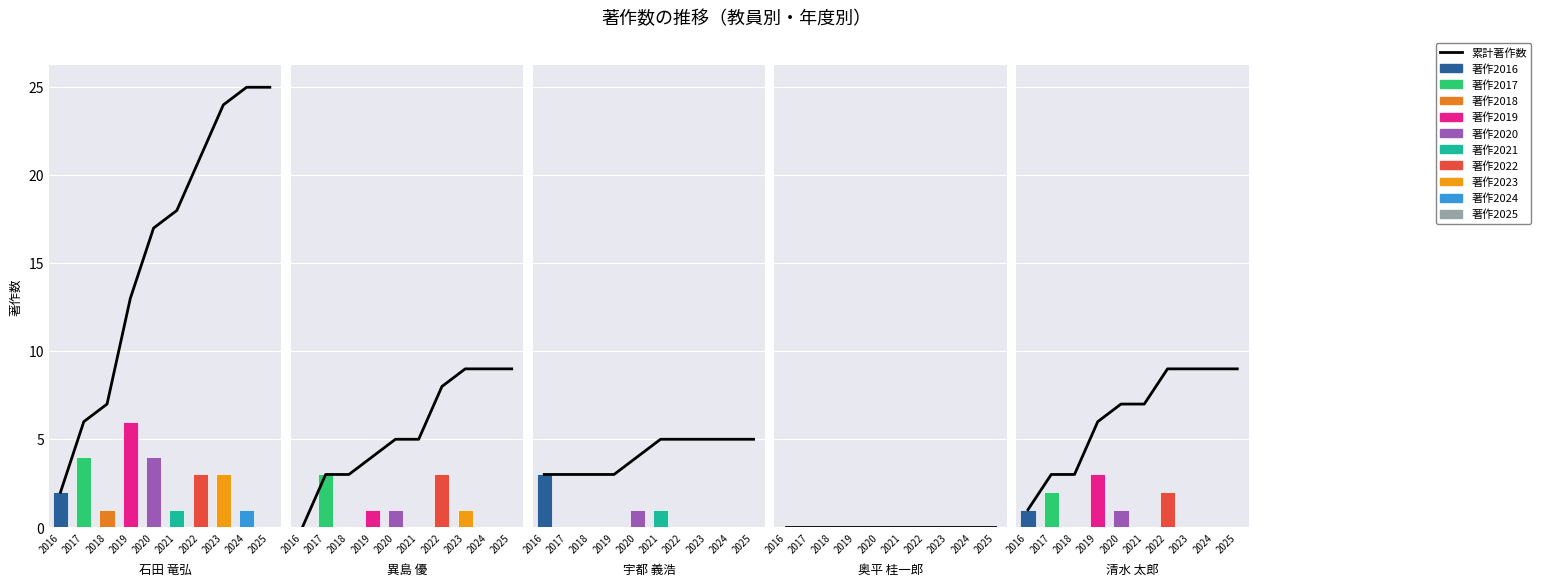

The chart shows a value of 13 at 2019. True or false?

True